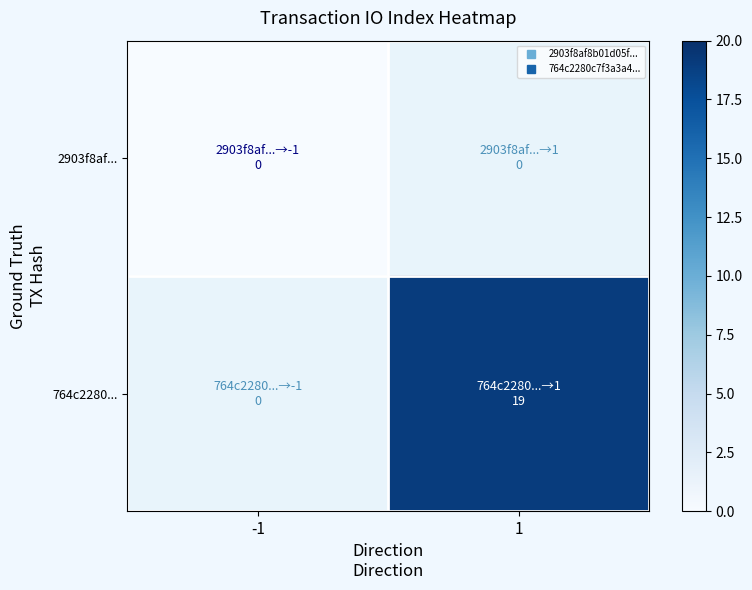

Rank the categories by 764c2280... value from lowest to highest.

-1, 1